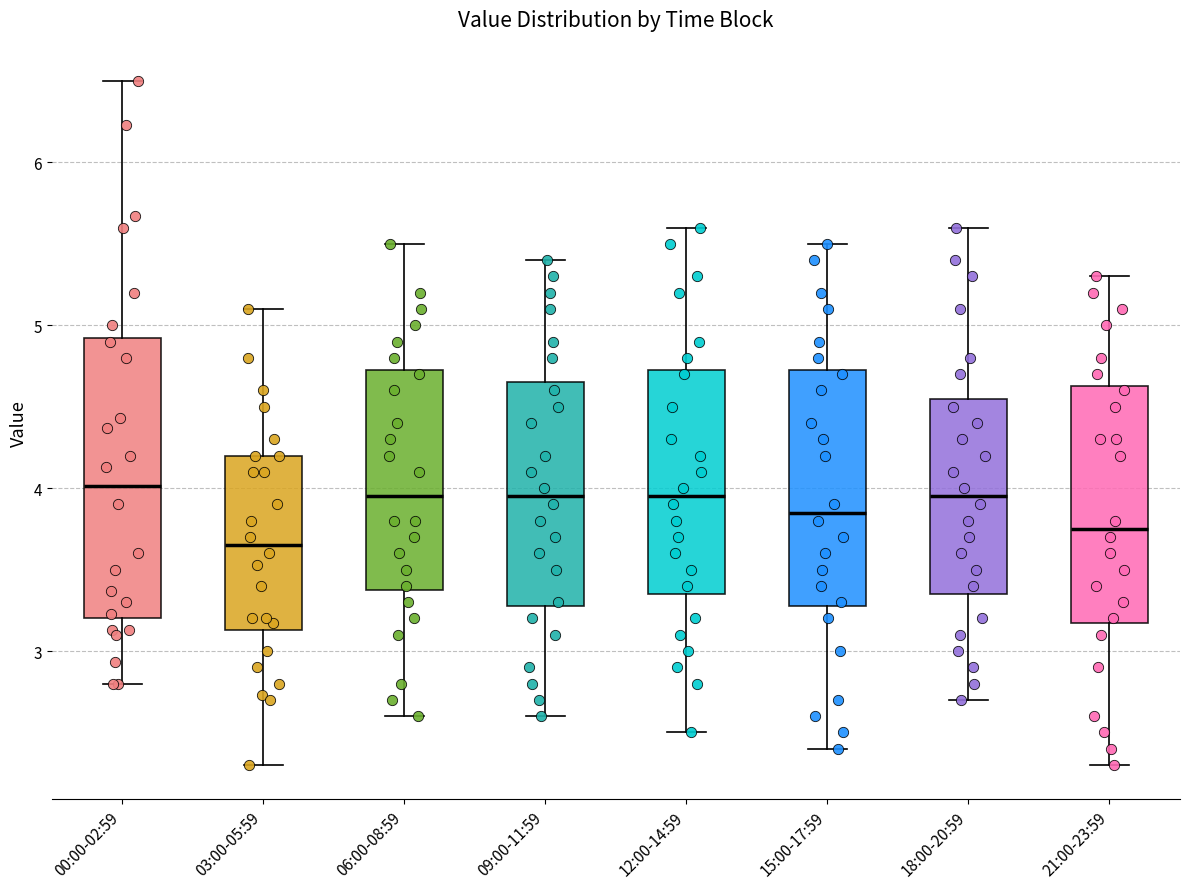

Reading left to right, read every box against the y-axis: the position of its median line, the range the box covers, and the ends of its whiskers. The values are not printed on the chart, so give them approximately, as read against the axis.

00:00-02:59: median 4.0, box 3.2 to 4.9, whiskers 2.8 to 6.5
03:00-05:59: median 3.7, box 3.1 to 4.2, whiskers 2.3 to 5.1
06:00-08:59: median 4.0, box 3.4 to 4.7, whiskers 2.6 to 5.5
09:00-11:59: median 4.0, box 3.3 to 4.7, whiskers 2.6 to 5.4
12:00-14:59: median 4.0, box 3.4 to 4.7, whiskers 2.5 to 5.6
15:00-17:59: median 3.9, box 3.3 to 4.7, whiskers 2.4 to 5.5
18:00-20:59: median 4.0, box 3.4 to 4.6, whiskers 2.7 to 5.6
21:00-23:59: median 3.8, box 3.2 to 4.6, whiskers 2.3 to 5.3